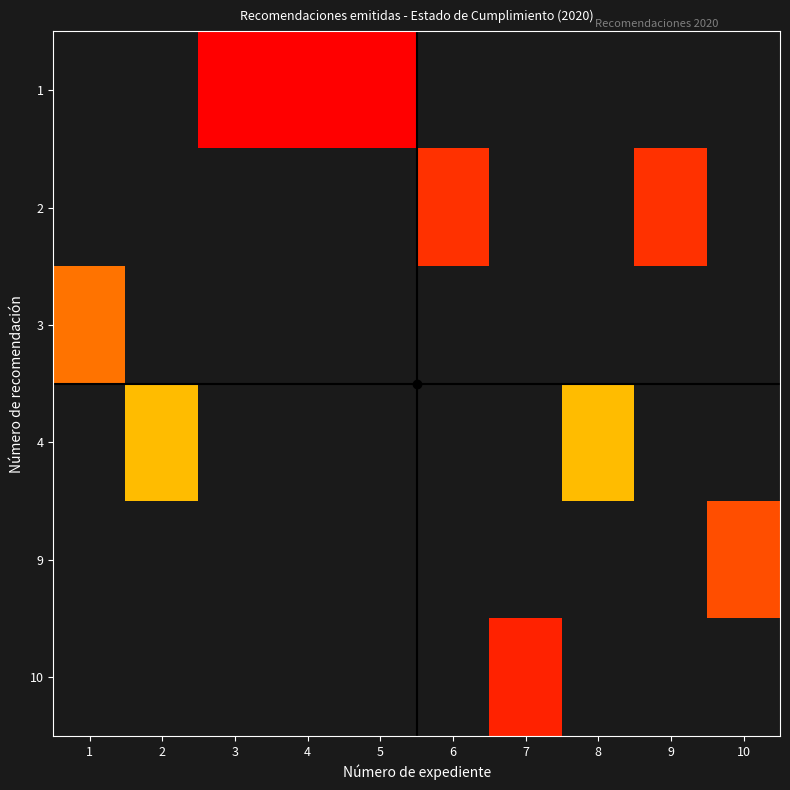

What is the minimum value shown in the chart?

1.0